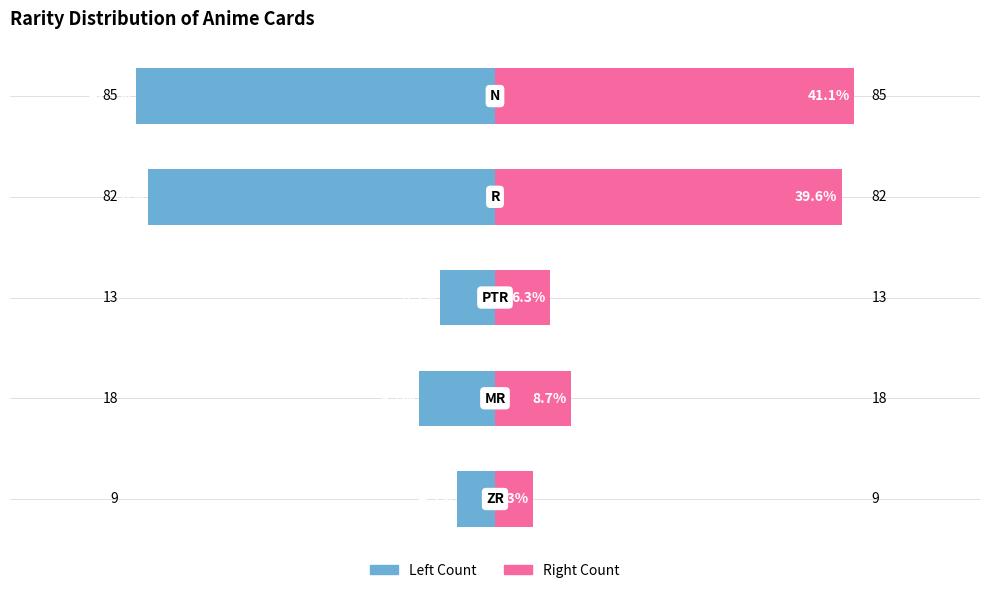

Read the Count (Left) value at −20.

-6.3